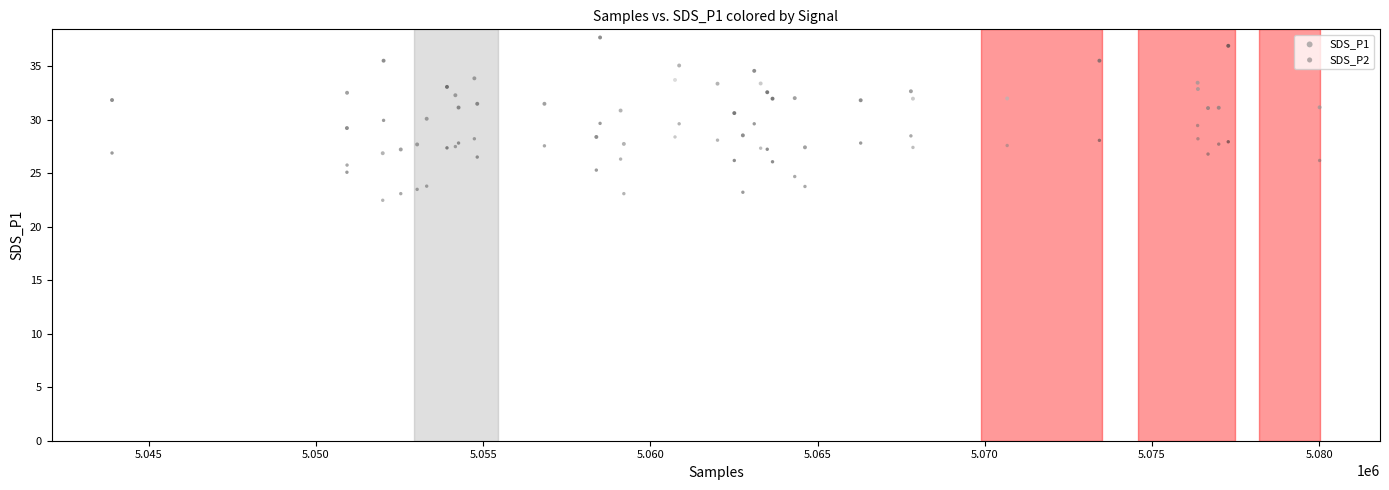

Which series has the largest Y range (max minus min)?

SDS_P1